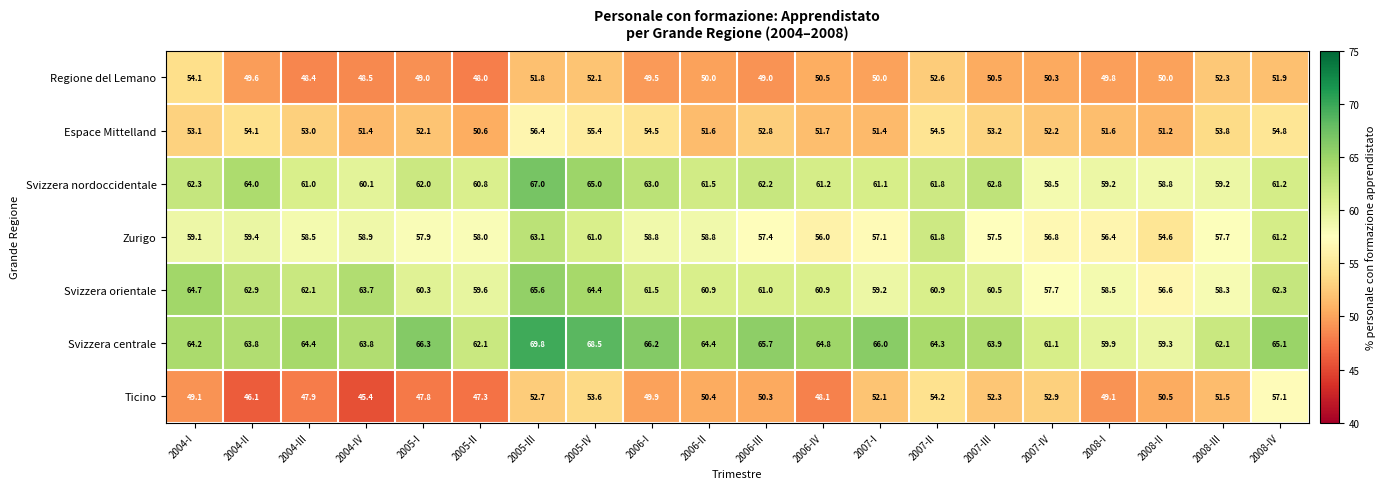

The Zurigo series shows 18.6 at 2008-III. True or false?

False